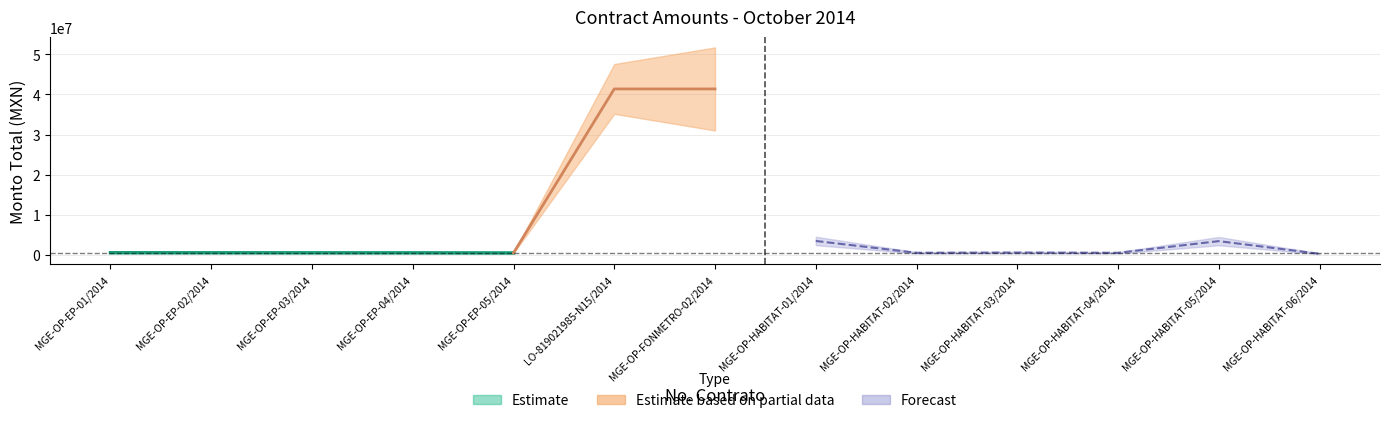

What is the value of the 8th point from the left?

3509548.0